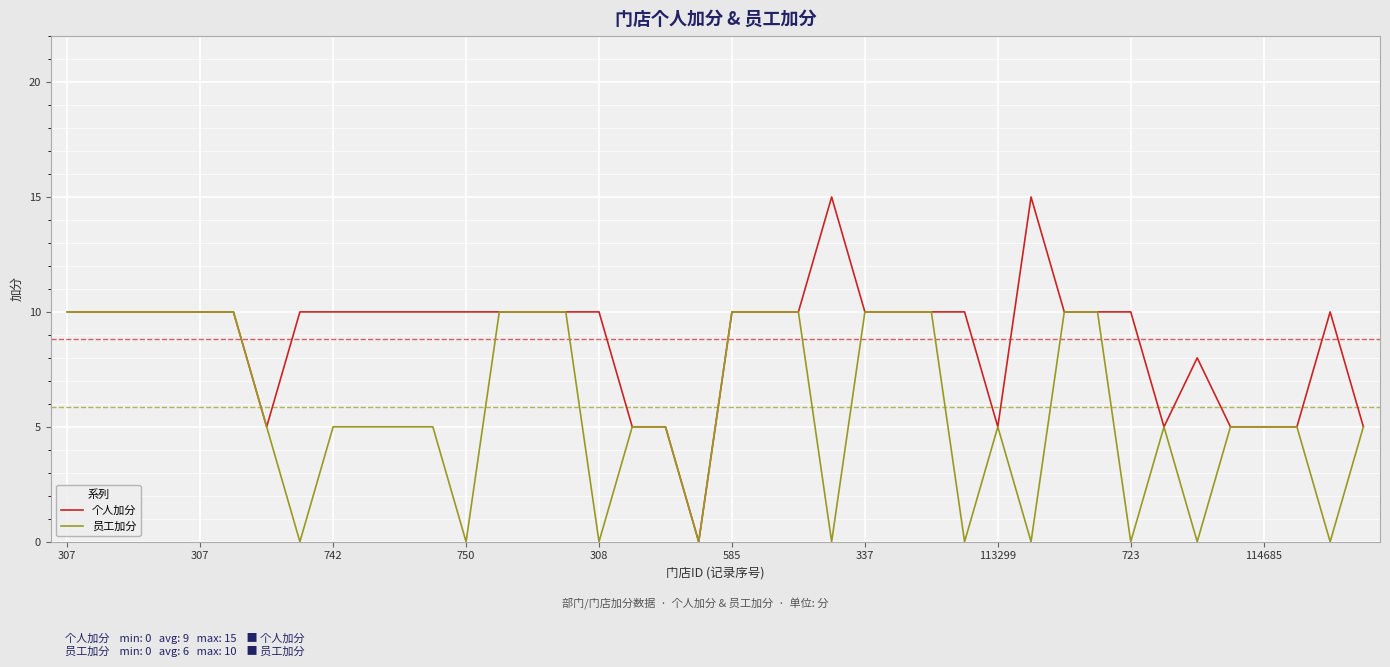

Count the number of categories in the chart.

40